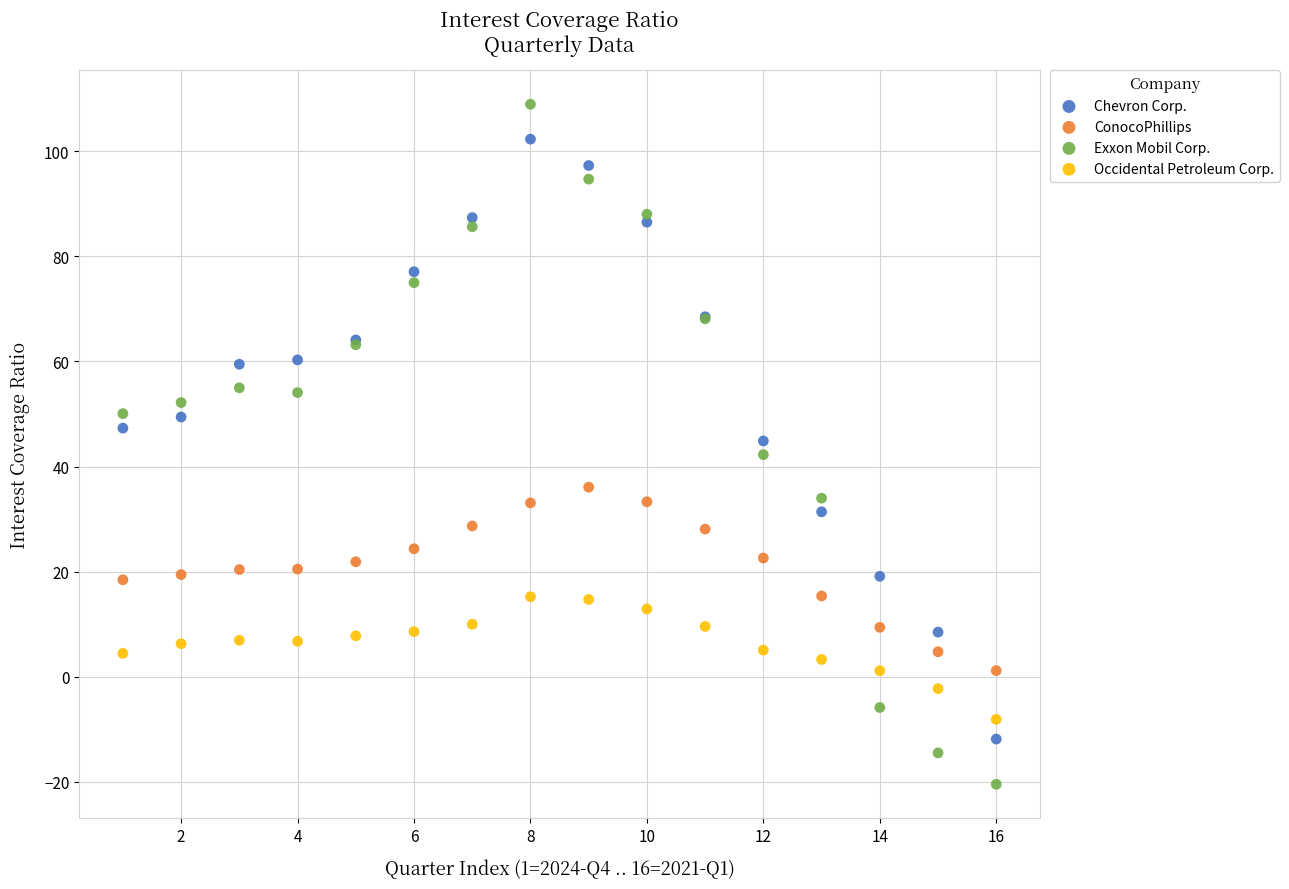

Which series contains the highest Y value?

Exxon Mobil Corp.